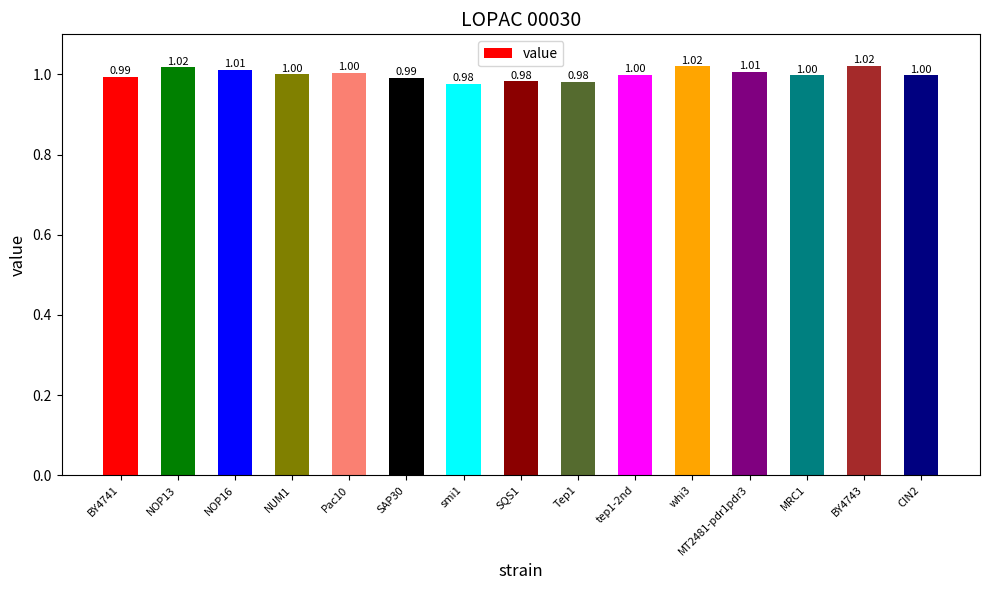

Does the chart contain any negative values?

No